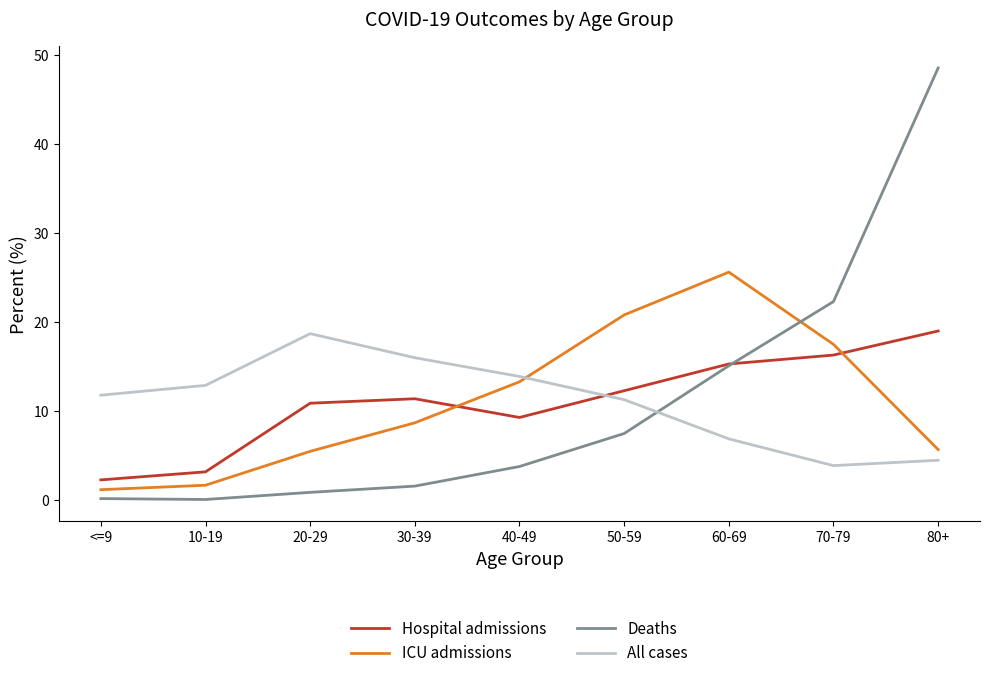

What position from the right is 30-39?

6